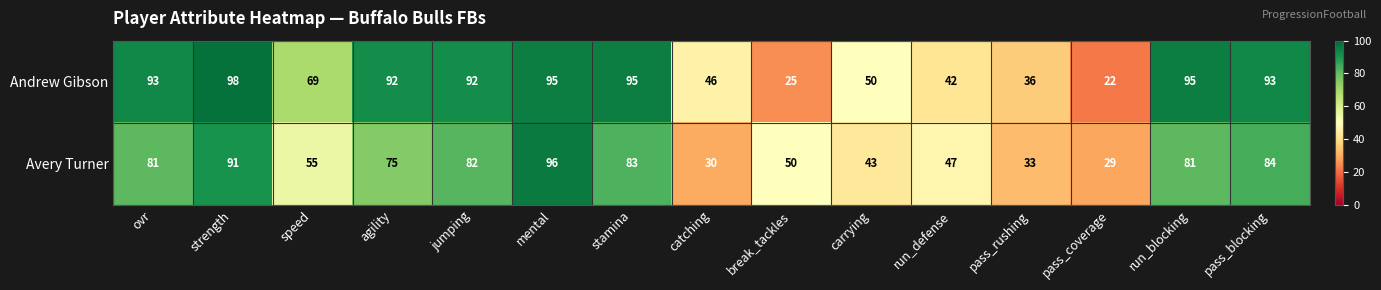

At which category is the sum across all series the highest?

mental